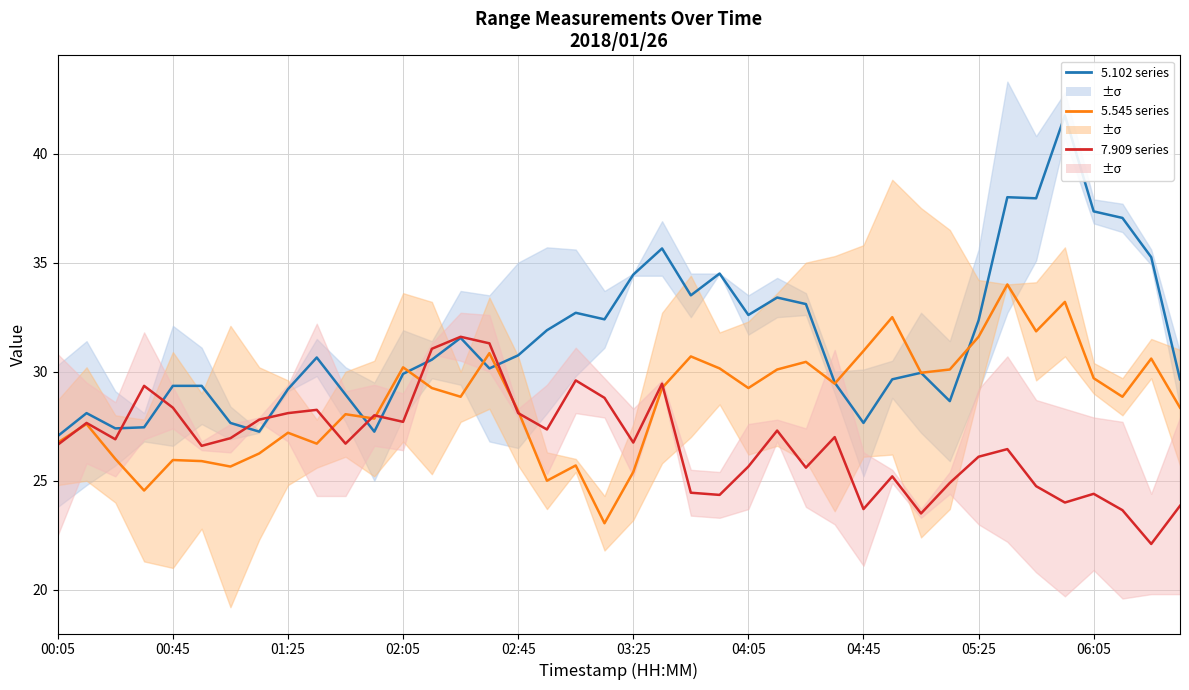

The value of 5.102 series at 05:25 is 52.0. True or false?

False